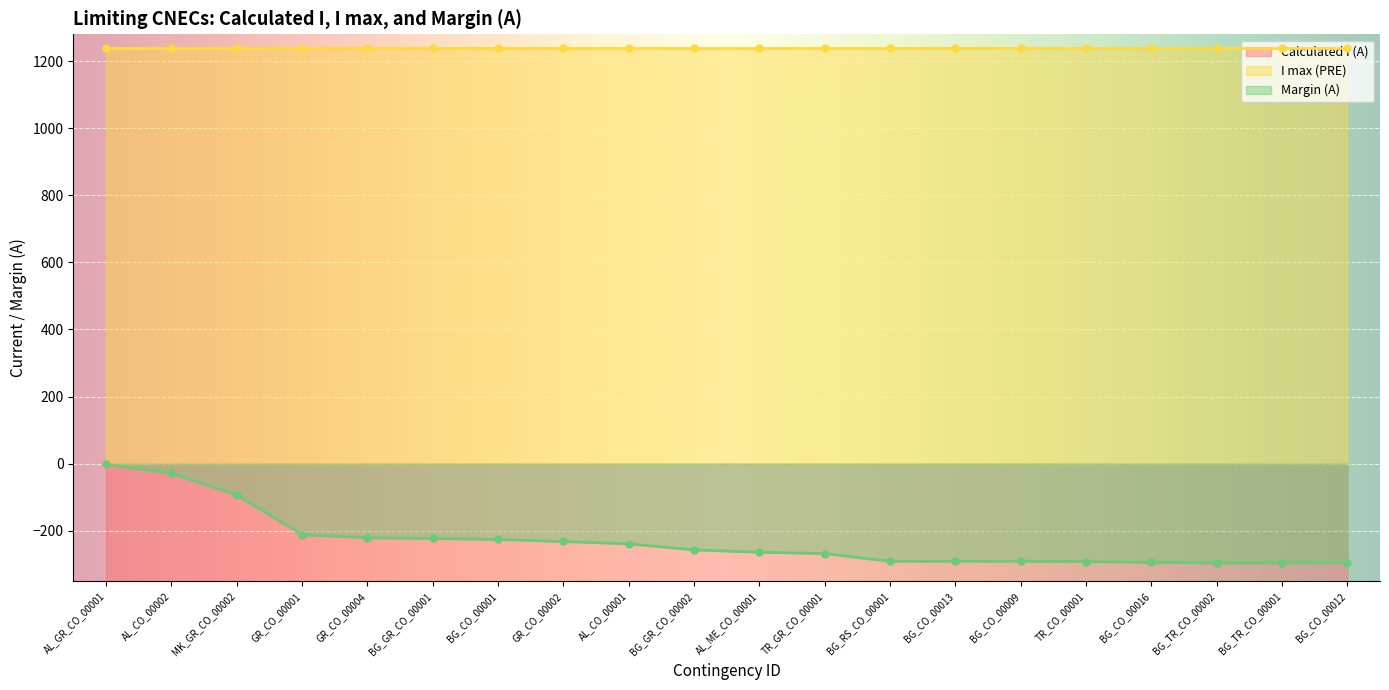

At which label is Calculated I (A) closest to -1091?

MK_GR_CO_00002